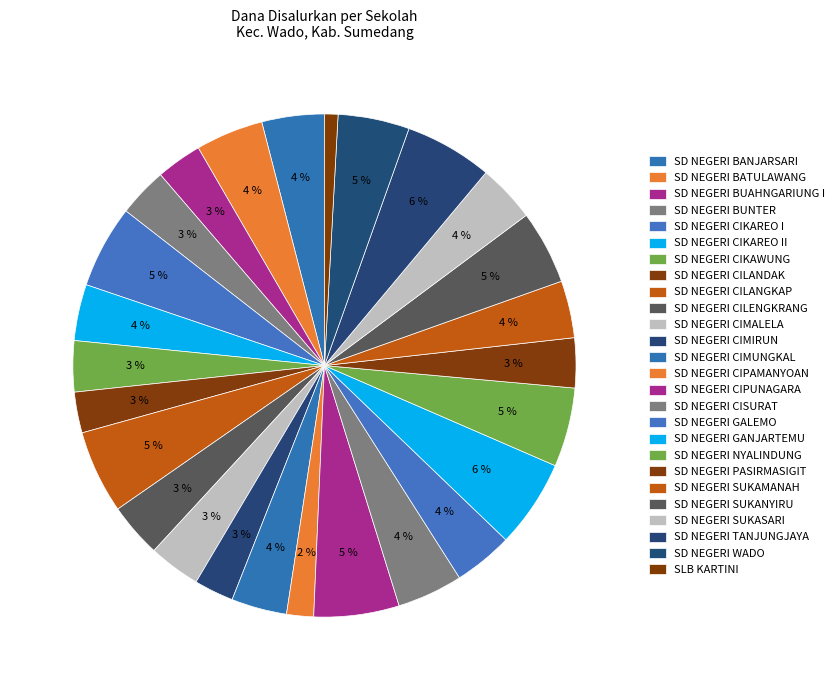

How many slices are in this pie chart?

26